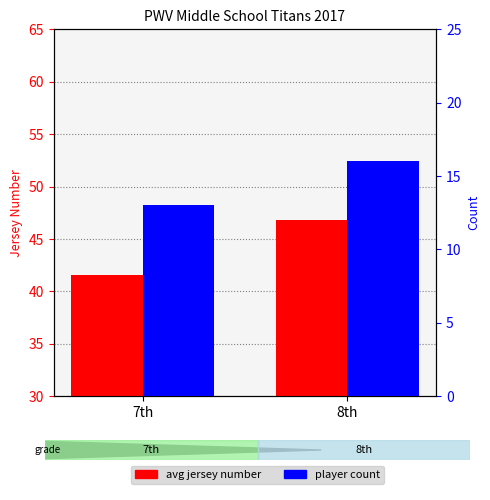

How many bars are there in each group?

2